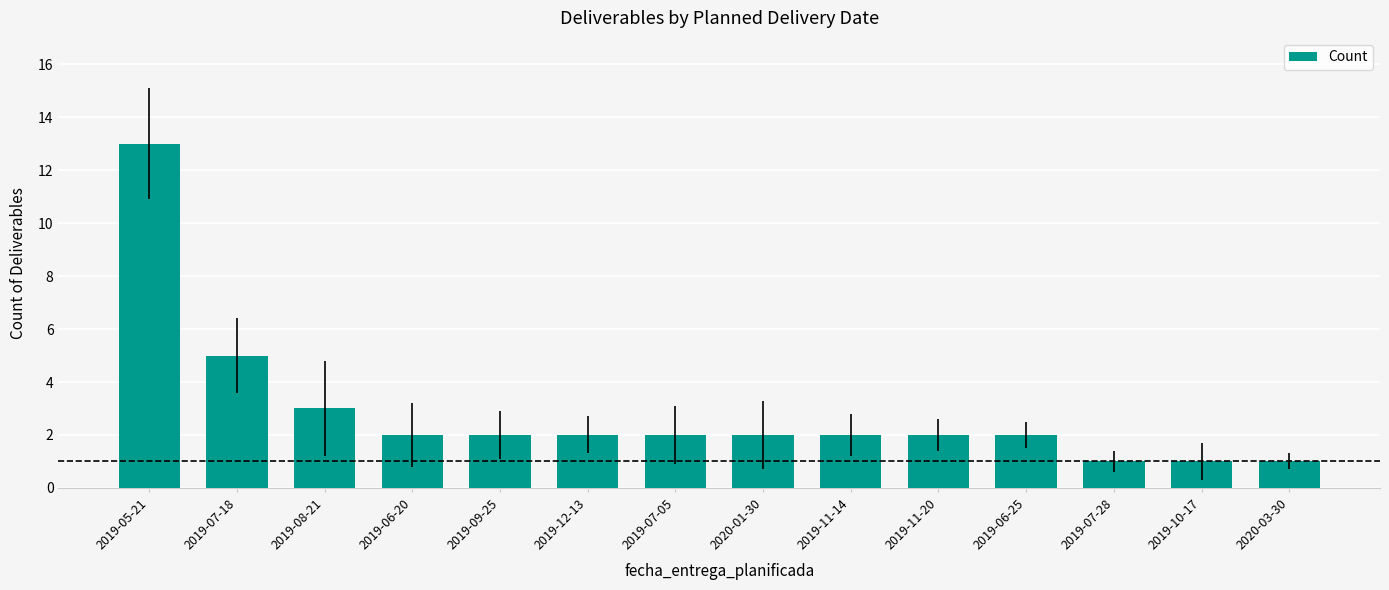

What is the label of the 13th bar from the left?

2019-10-17